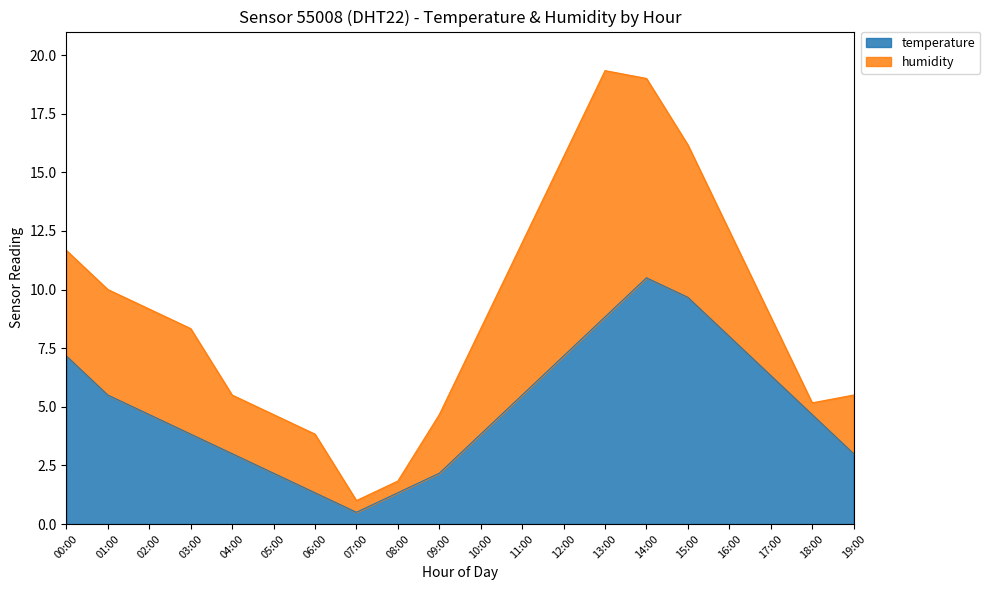

How many lines are shown in the chart?

2